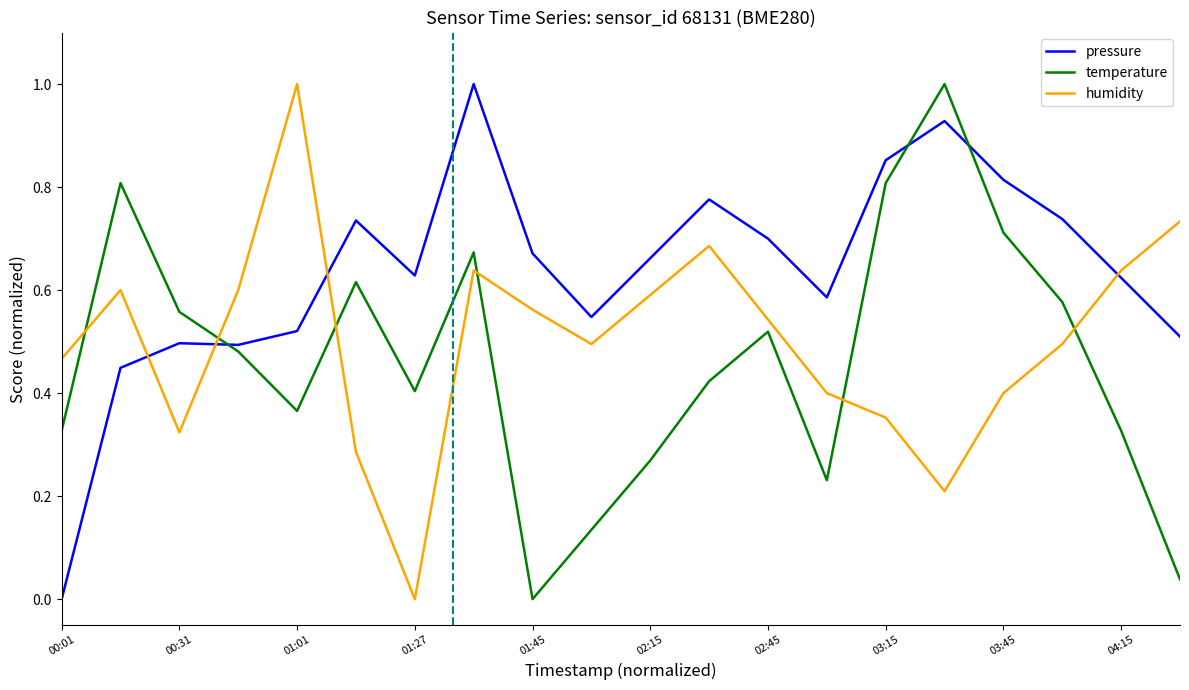

What is the difference between the maximum and minimum values in the pressure series?

1.0